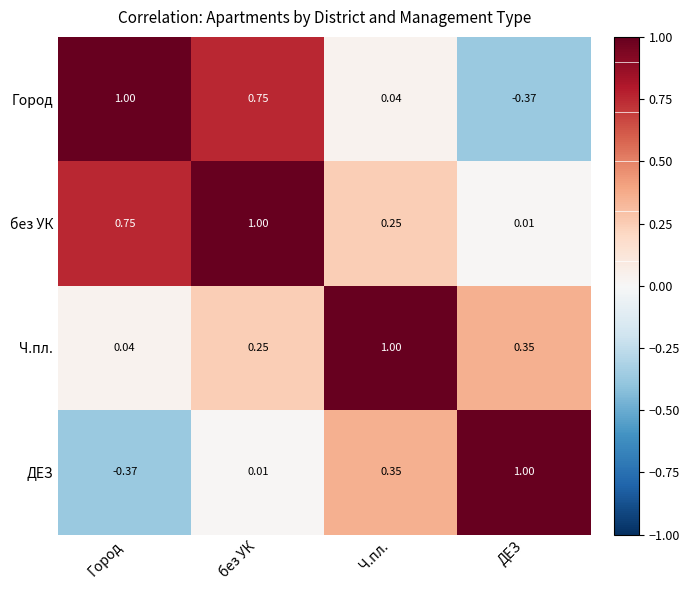

List the series in order of their overall mean, highest first.

без УК, Ч.пл., Город, ДЕЗ